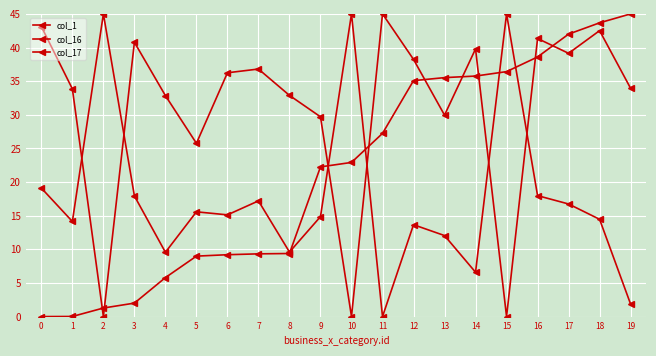

Between 6 and 5, which is larger?

6